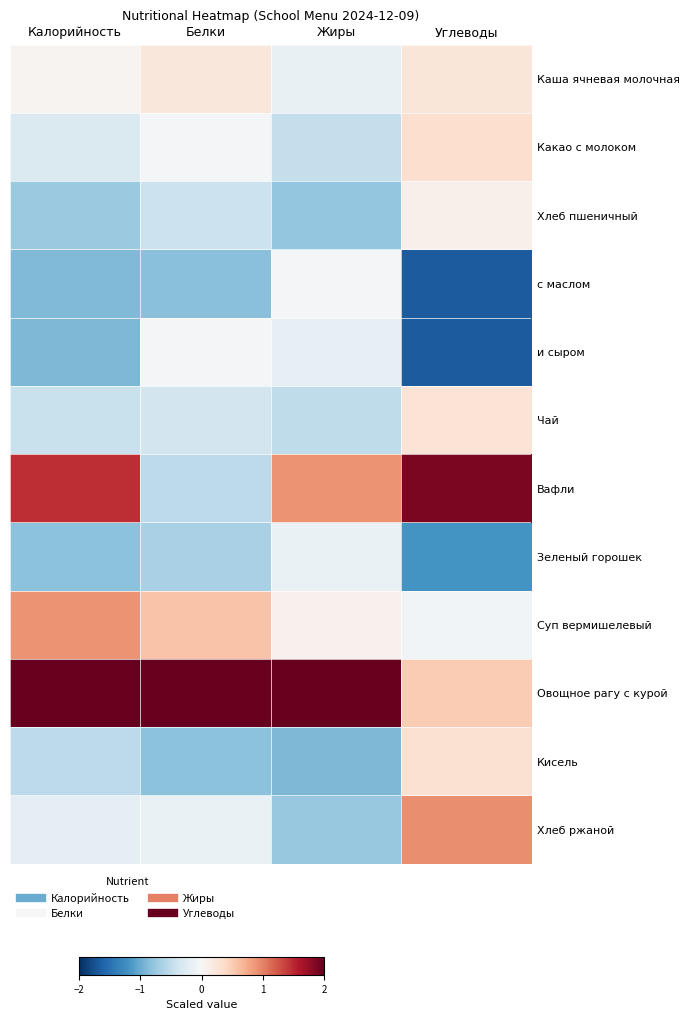

Reading left to right, list all the values displayed in this chart.

Каша ячневая молочная: Калорийность=0.1	Белки=0.2	Жиры=-0.1	Углеводы=0.2
Какао с молоком: Калорийность=-0.3	Белки=-0.0	Жиры=-0.5	Углеводы=0.3
Хлеб пшеничный: Калорийность=-0.7	Белки=-0.4	Жиры=-0.8	Углеводы=0.1
с маслом: Калорийность=-0.9	Белки=-0.8	Жиры=-0.0	Углеводы=-1.7
и сыром: Калорийность=-0.9	Белки=-0.0	Жиры=-0.2	Углеводы=-1.7
Чай: Калорийность=-0.4	Белки=-0.4	Жиры=-0.5	Углеводы=0.3
Вафли: Калорийность=1.5	Белки=-0.5	Жиры=0.9	Углеводы=1.9
Зеленый горошек: Калорийность=-0.8	Белки=-0.7	Жиры=-0.1	Углеводы=-1.2
Суп вермишелевый: Калорийность=0.9	Белки=0.6	Жиры=0.1	Углеводы=-0.1
Овощное рагу с курой: Калорийность=2.4	Белки=3.0	Жиры=2.9	Углеводы=0.5
Кисель: Калорийность=-0.5	Белки=-0.8	Жиры=-0.9	Углеводы=0.3
Хлеб ржаной: Калорийность=-0.2	Белки=-0.1	Жиры=-0.8	Углеводы=0.9